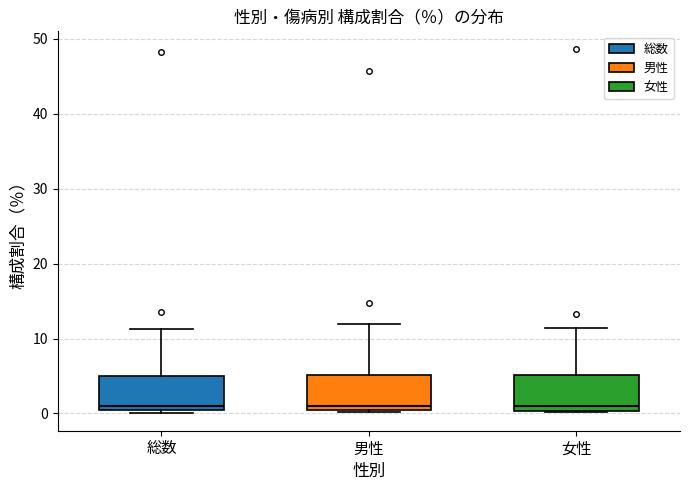

Reading left to right, read every box against the y-axis: the position of its median line, the range the box covers, and the ends of its whiskers. The values are not printed on the chart, so give them approximately, as read against the axis.

総数: median 1, box 0 to 5, whiskers 0 to 11
男性: median 1, box 0 to 5, whiskers 0 to 12
女性: median 1, box 0 to 5, whiskers 0 to 11